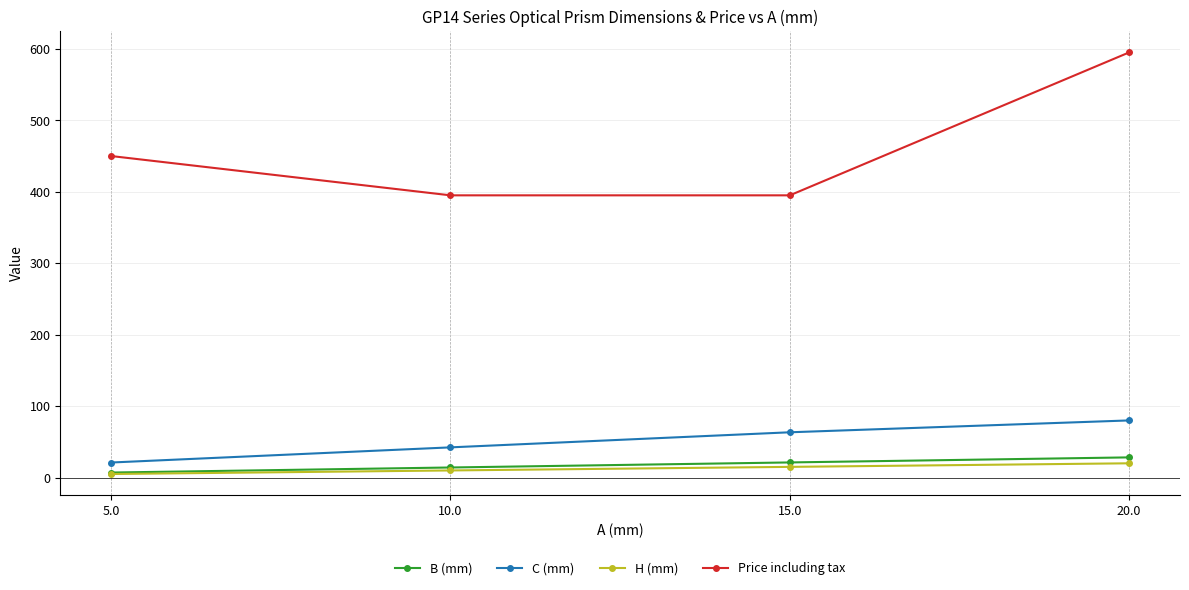

Is it true that H (mm) equals 20.0 at 20.0?

True